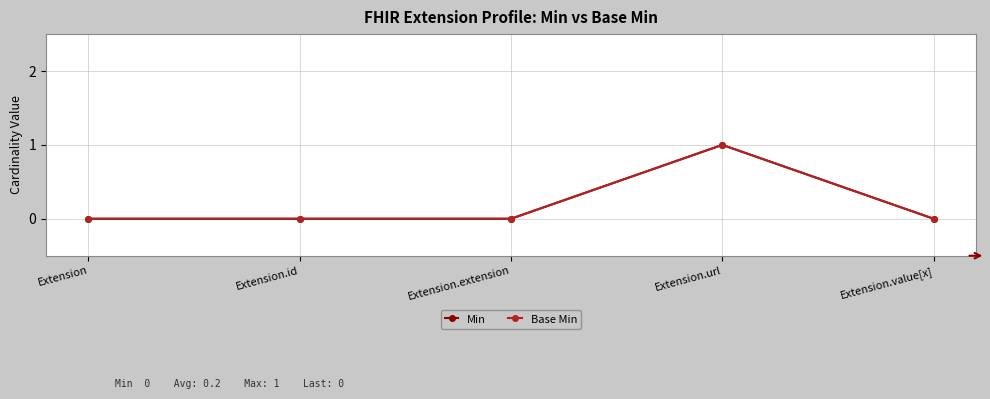

Does the chart have visible grid lines?

Yes